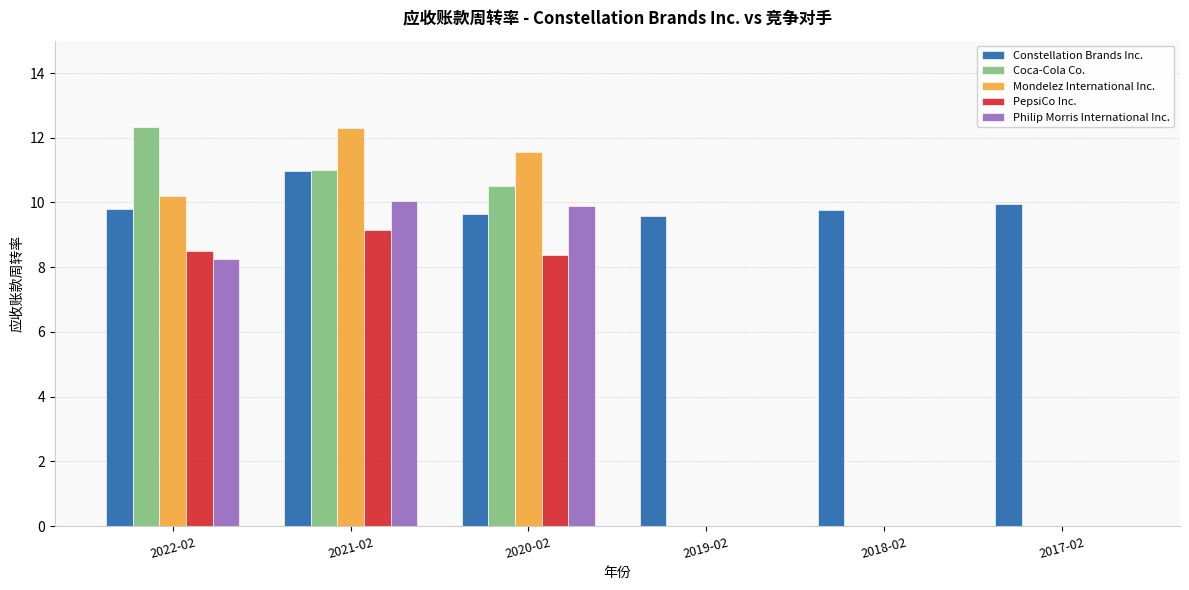

At which label does PepsiCo Inc. first exceed 8?

2022-02